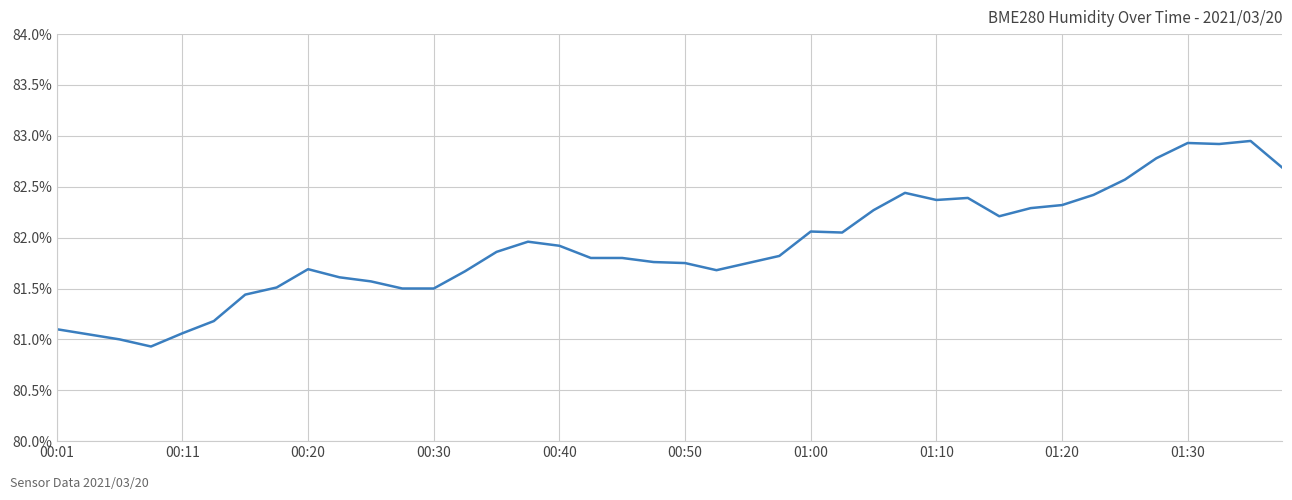

What is the minimum value shown in the chart?

80.9